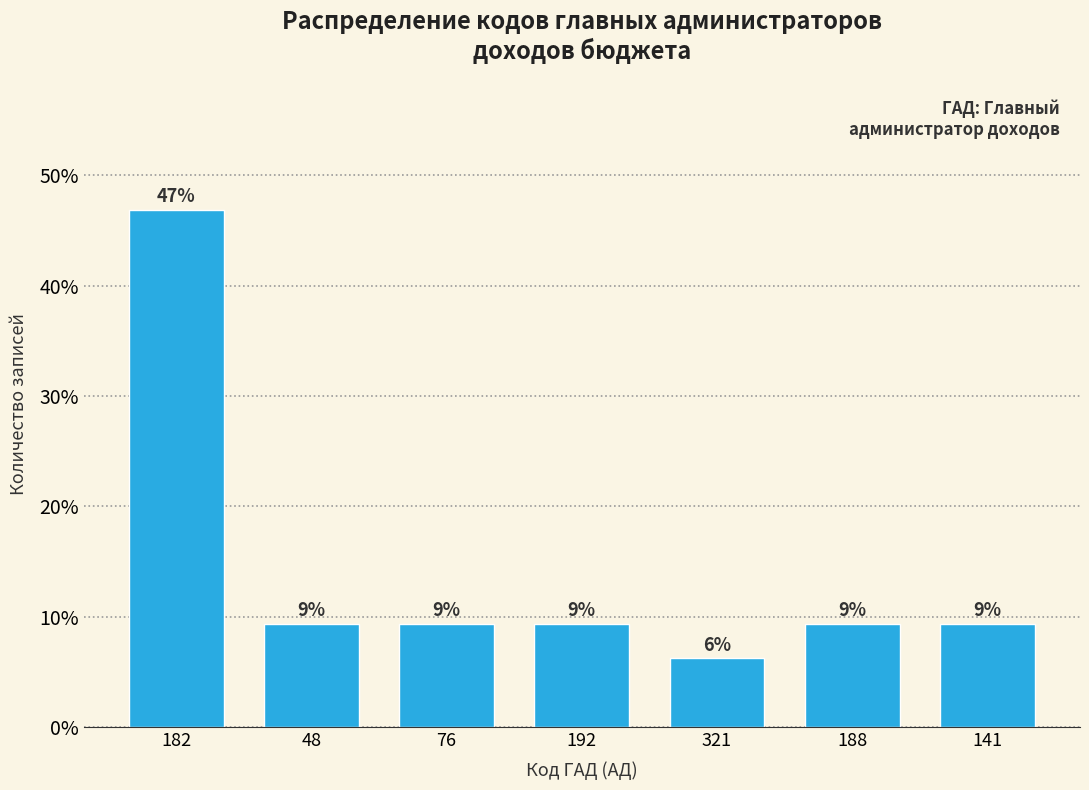

Does the chart contain any negative values?

No